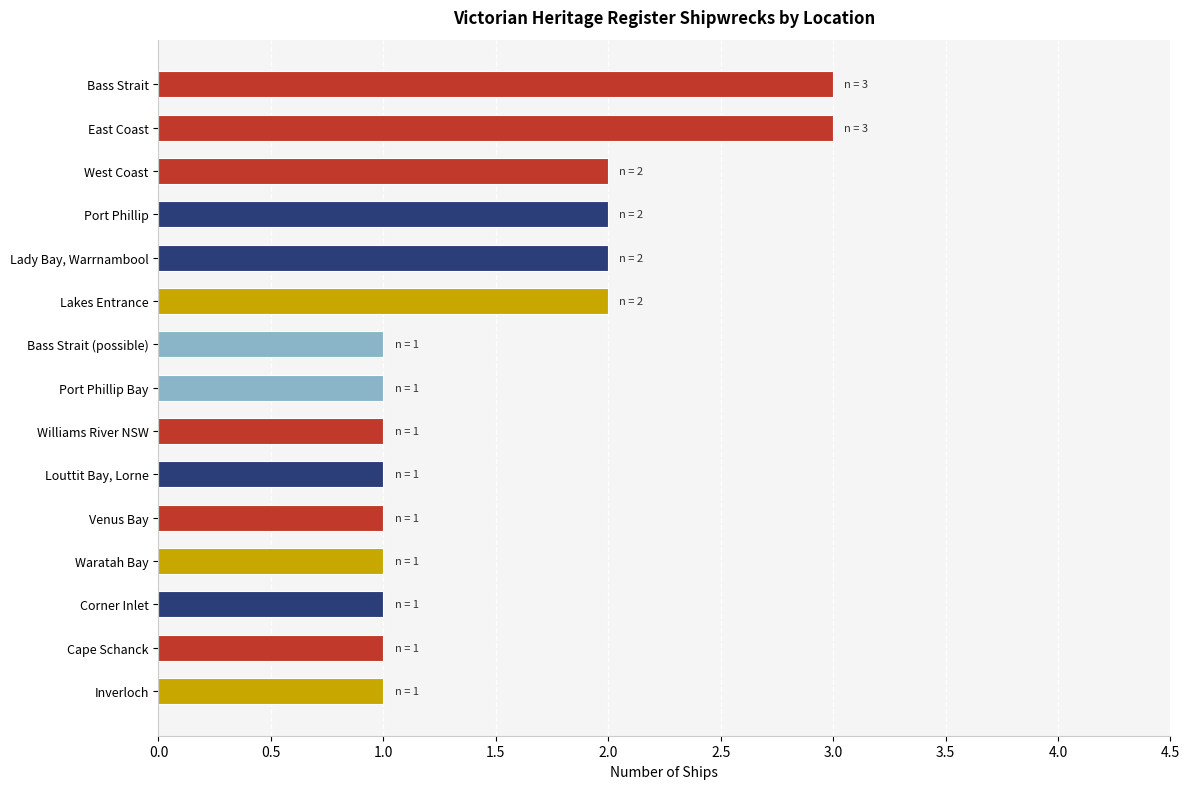

Approximately how many times larger is the value at West Coast compared to Cape Schanck?

2.0